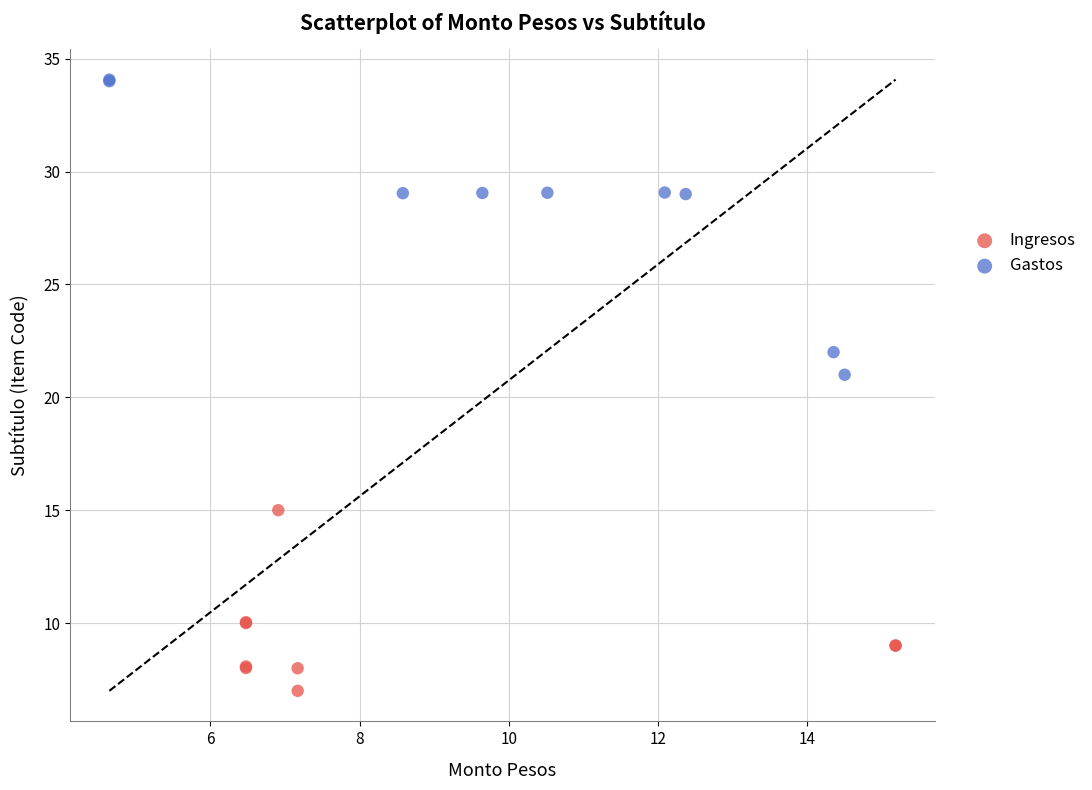

Which series contains the highest Y value?

Gastos